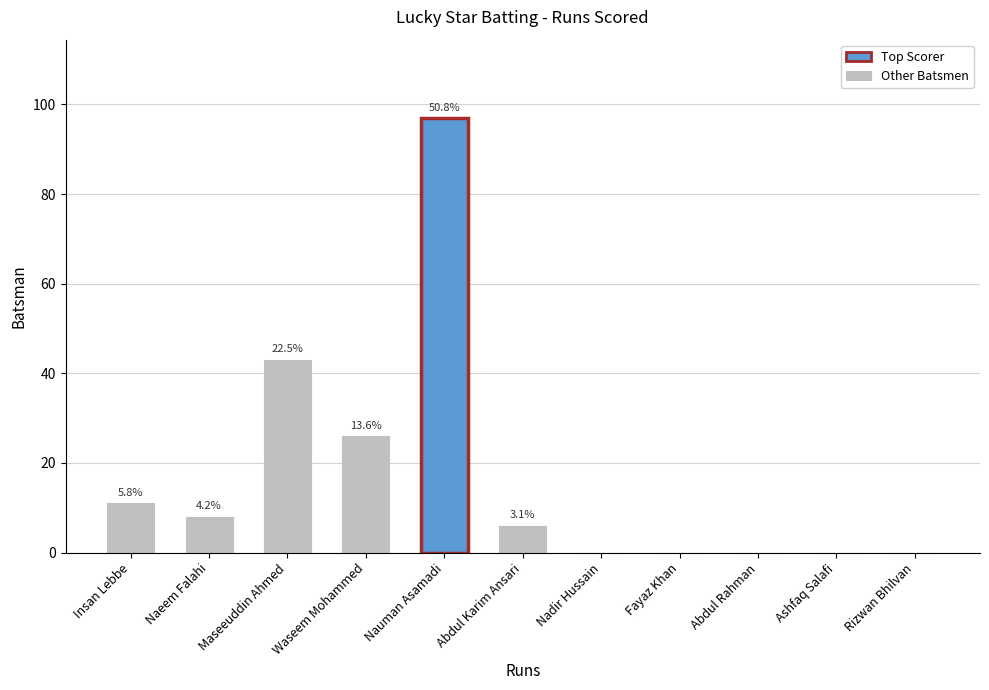

At which category does the chart reach its peak across all series?

Nauman Asamadi